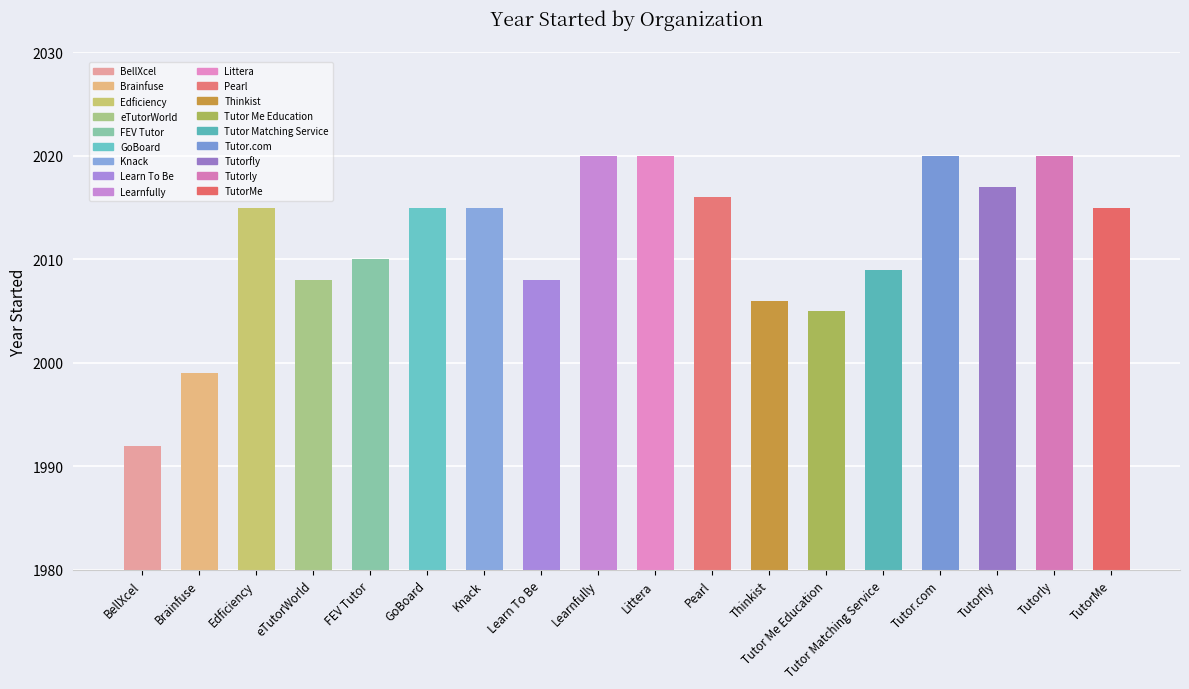

What position from the left is Tutorly?

17